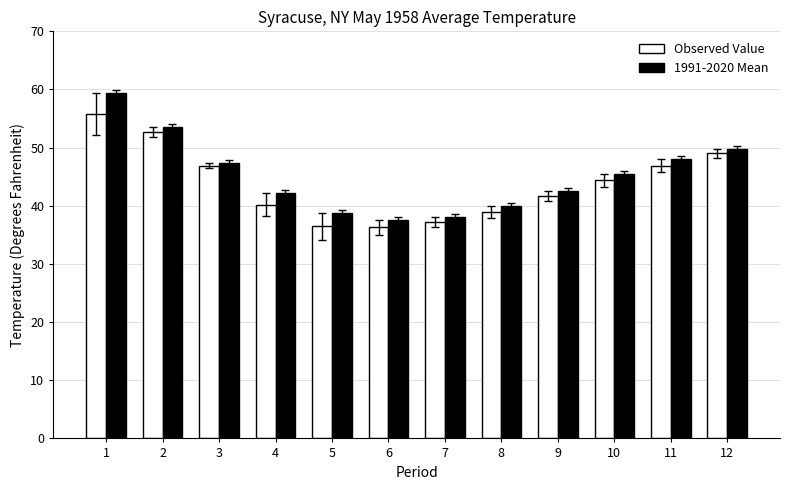

What is the sum of all 1991-2020 Mean values?

542.6